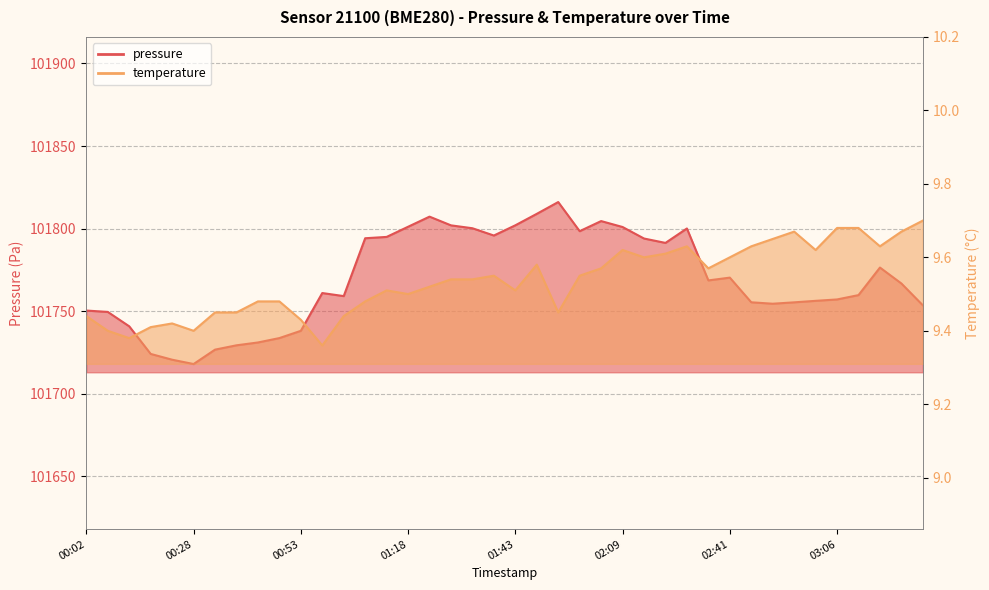

Which category has the lowest value across all series?

00:58